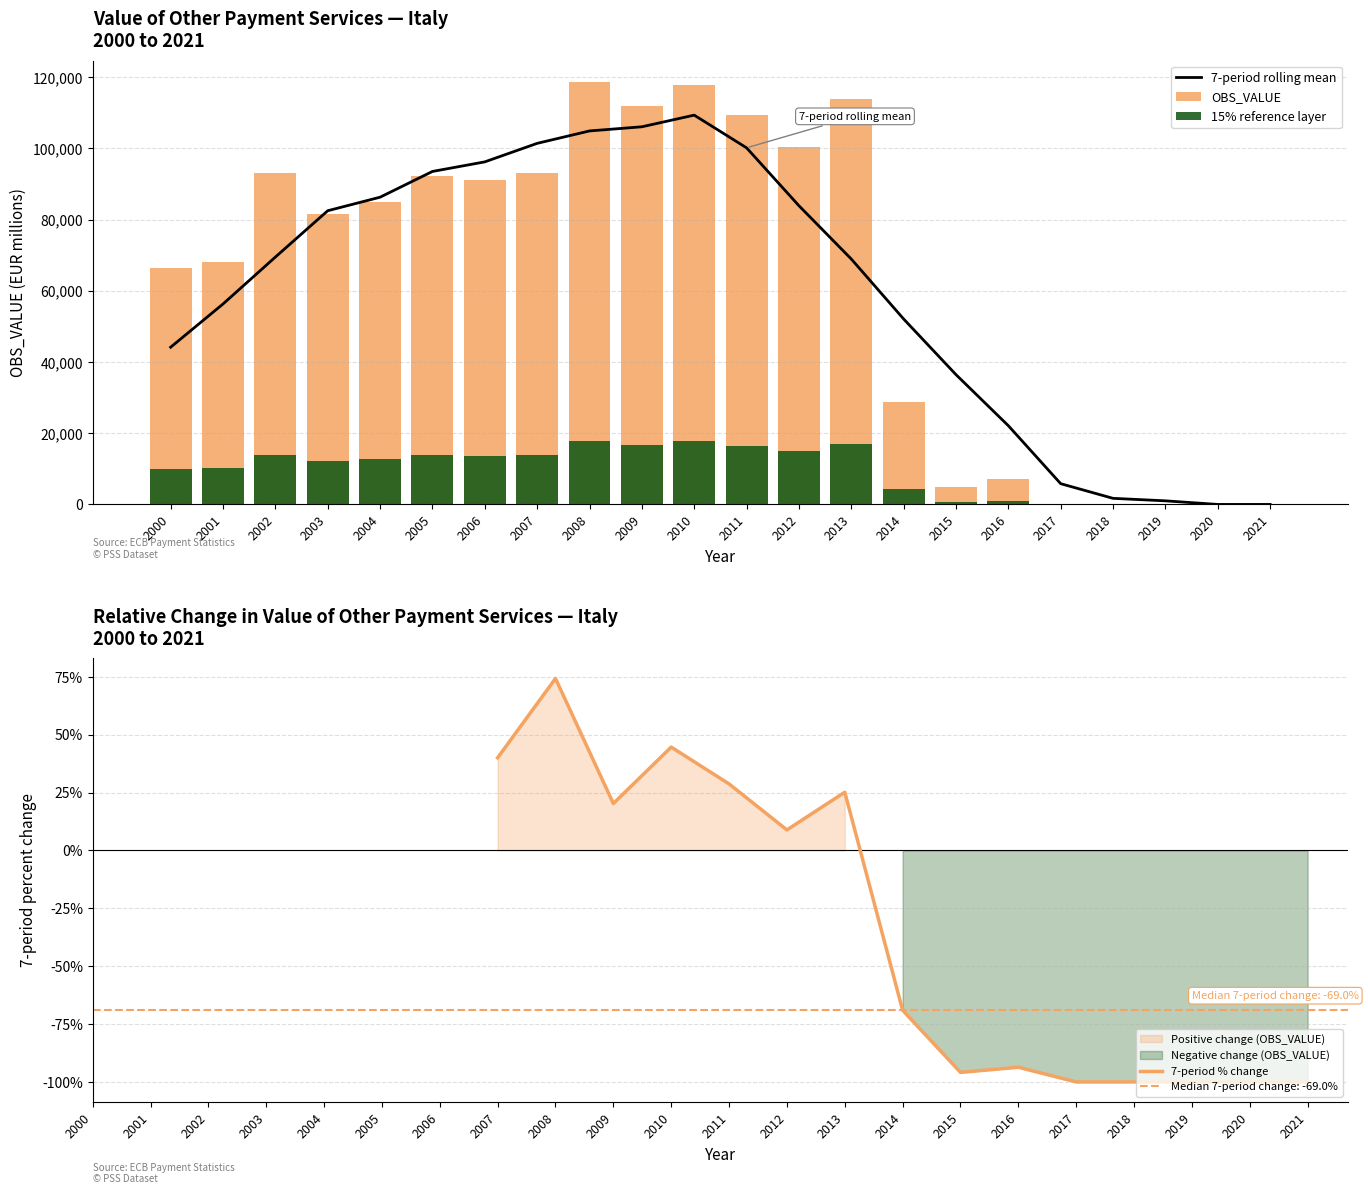

Between 2002 and 2016, which is larger?

2002